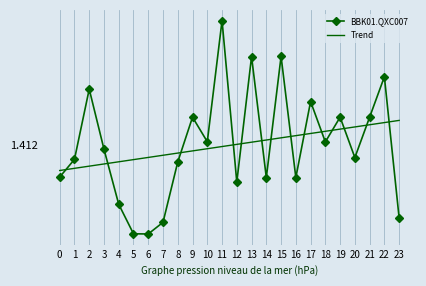

What are all the series names shown in the legend?

BBK01.QXC007, Trend